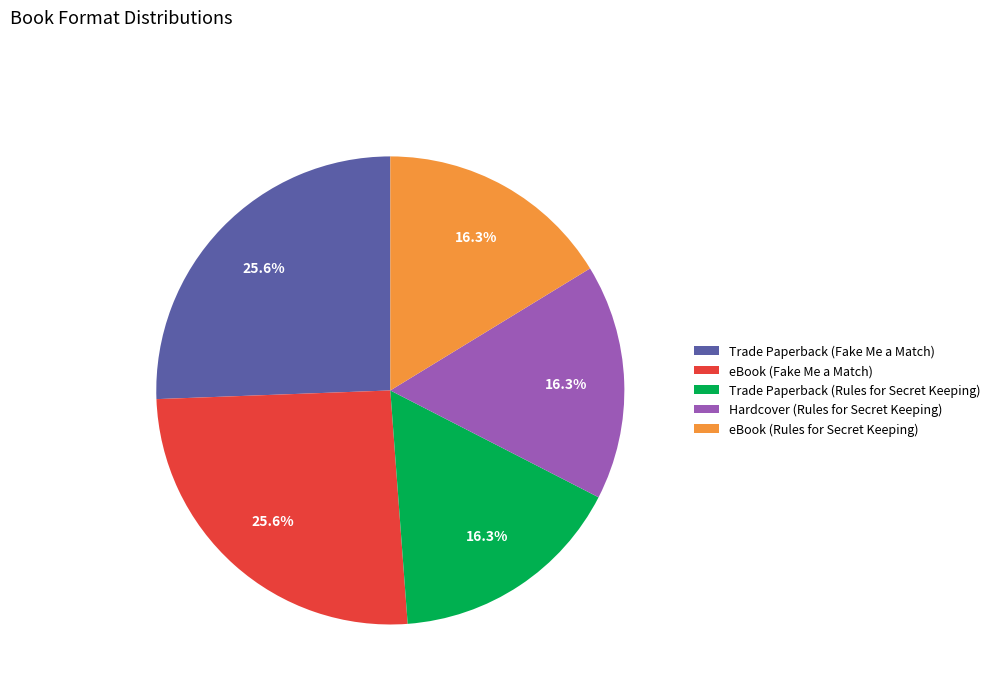

How many segments does this pie chart have?

5